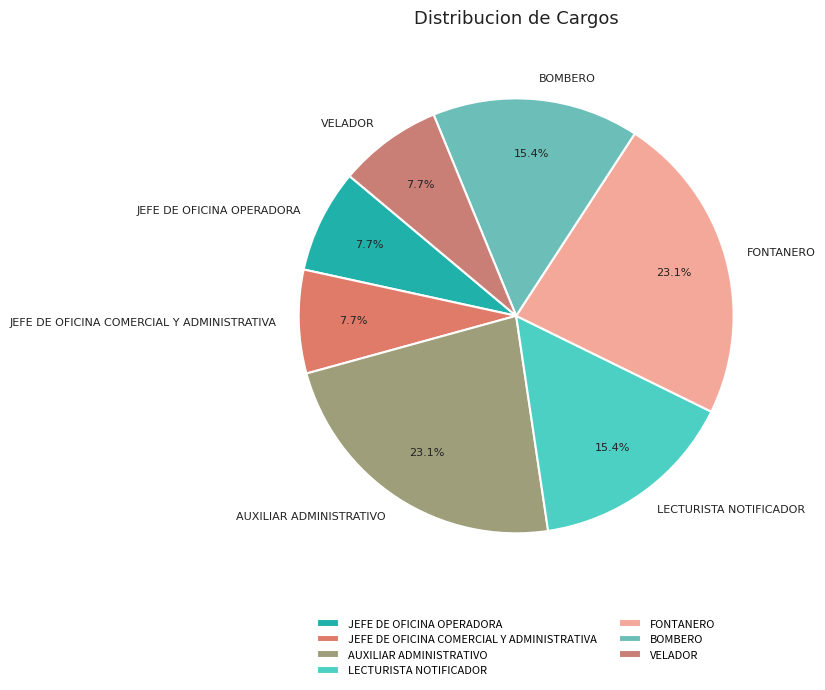

Approximately how many times larger is the value at BOMBERO compared to JEFE DE OFICINA OPERADORA?

2.0